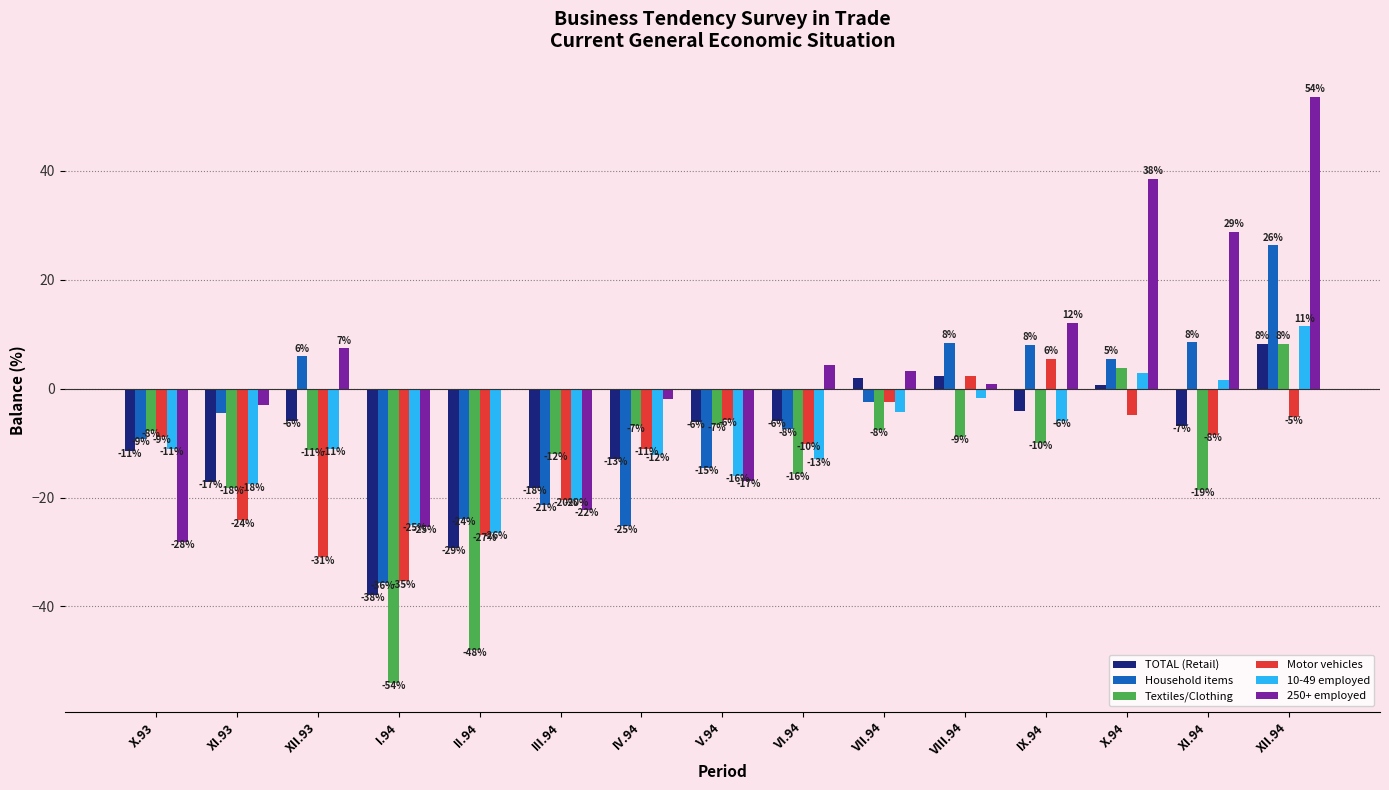

At which label does Motor vehicles reach its peak?

IX.94